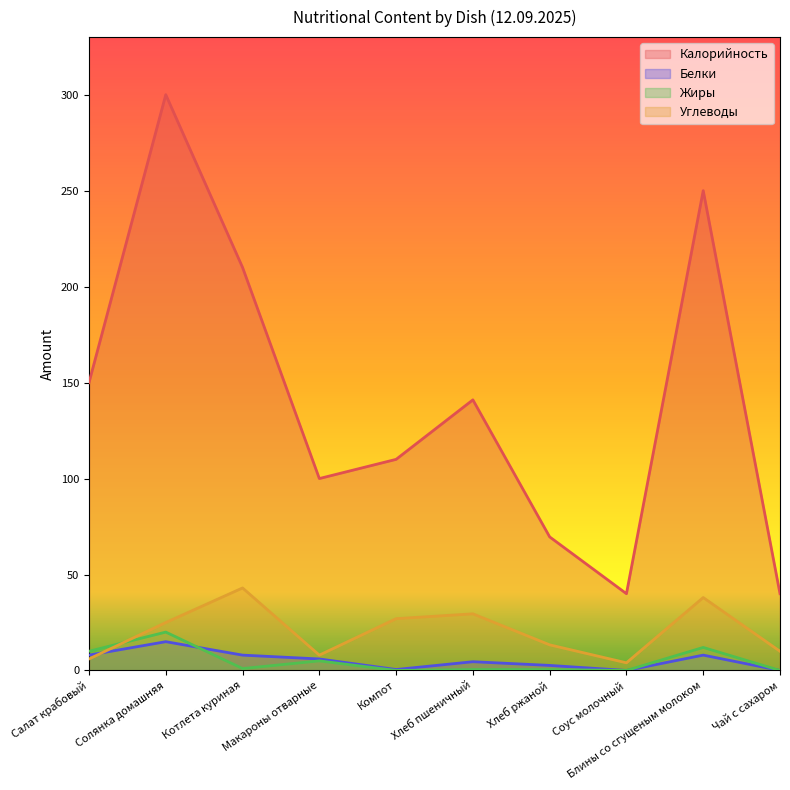

What is the label of the 3rd point from the right?

Соус молочный